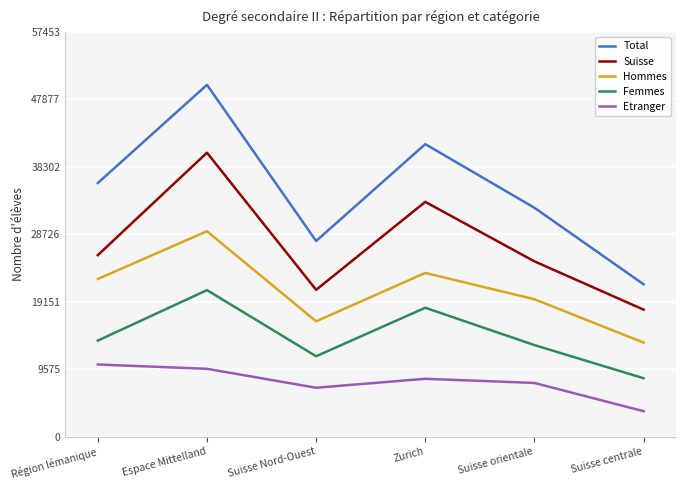

At which category is the sum across all series the highest?

Espace Mittelland